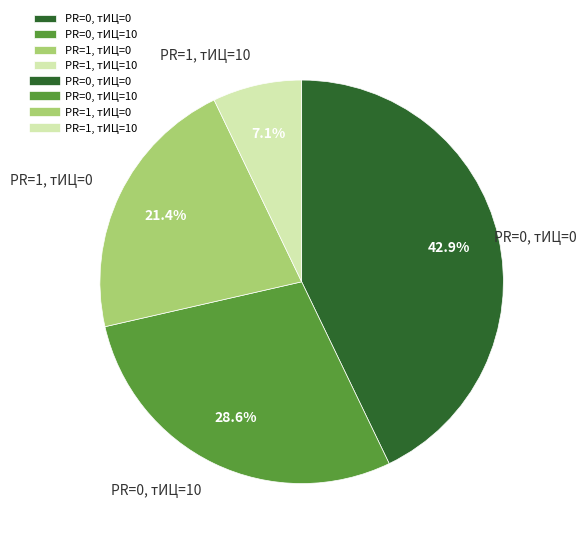

Rank the categories by value from lowest to highest.

PR=1, тИЦ=10, PR=1, тИЦ=0, PR=0, тИЦ=10, PR=0, тИЦ=0